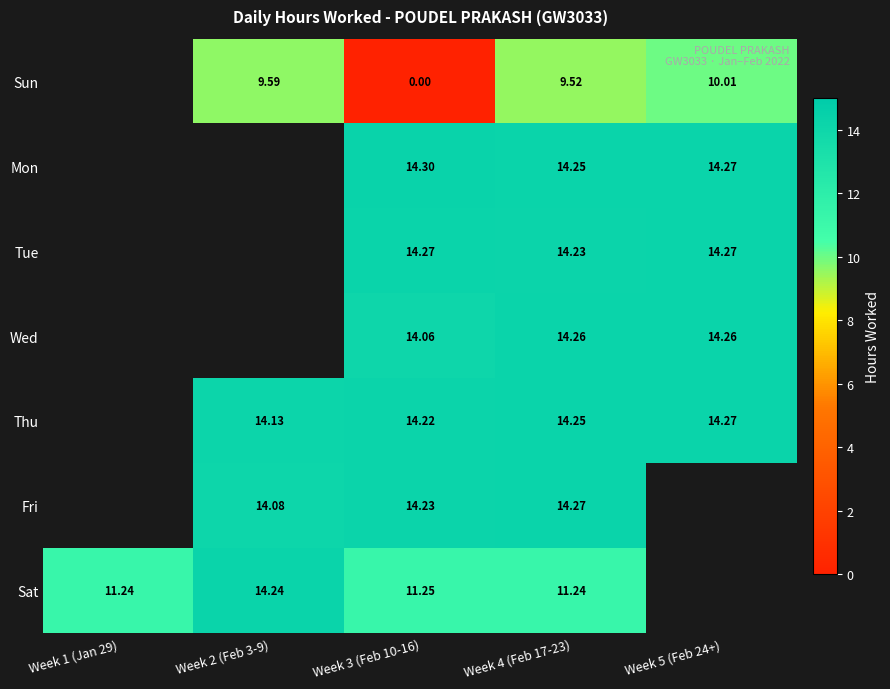

Rank the series at Week 3 (Feb 10-16) from lowest to highest value.

Sun, Sat, Wed, Thu, Fri, Tue, Mon